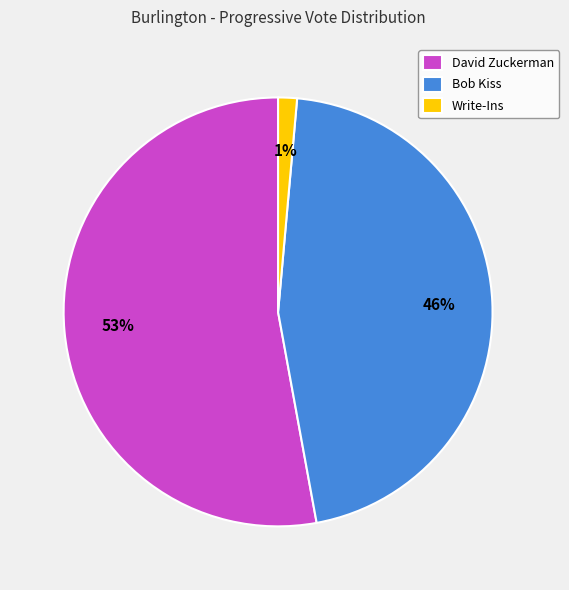

To the nearest percent, what is the difference between the Bob Kiss and David Zuckerman slice percentages?

7%